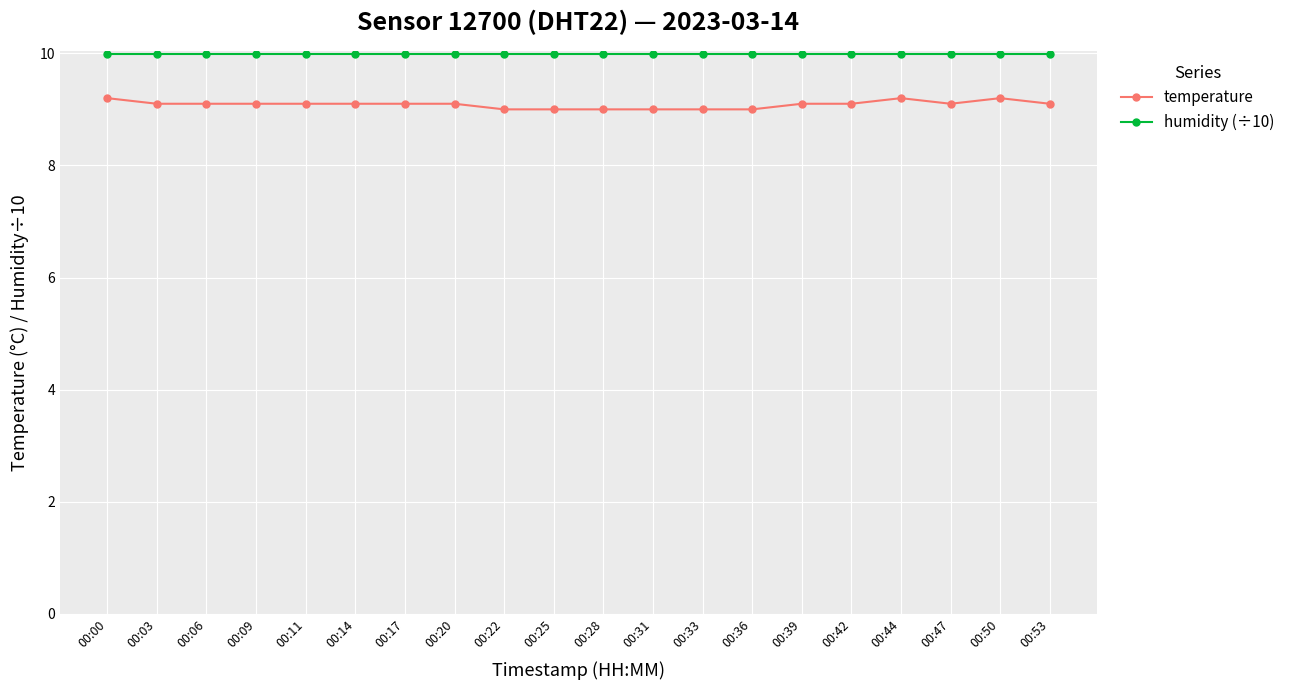

Does the chart have visible grid lines?

Yes